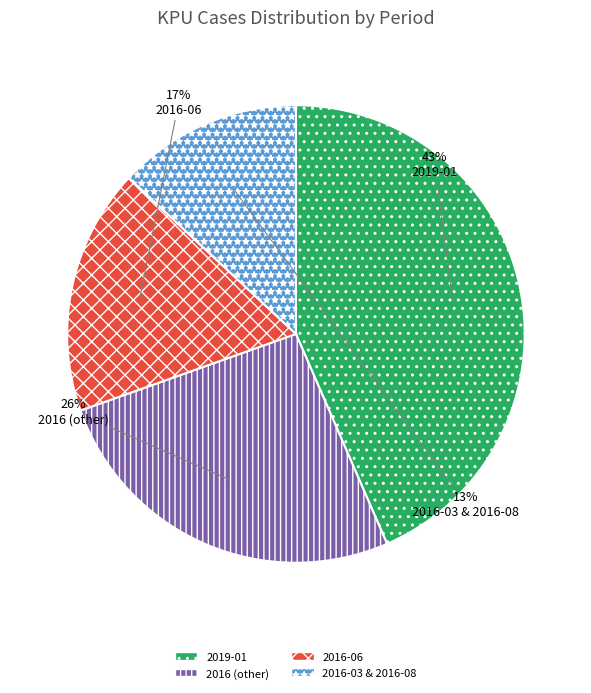

Rank the categories by value from highest to lowest.

2019-01, 2016 (other), 2016-06, 2016-03 & 2016-08